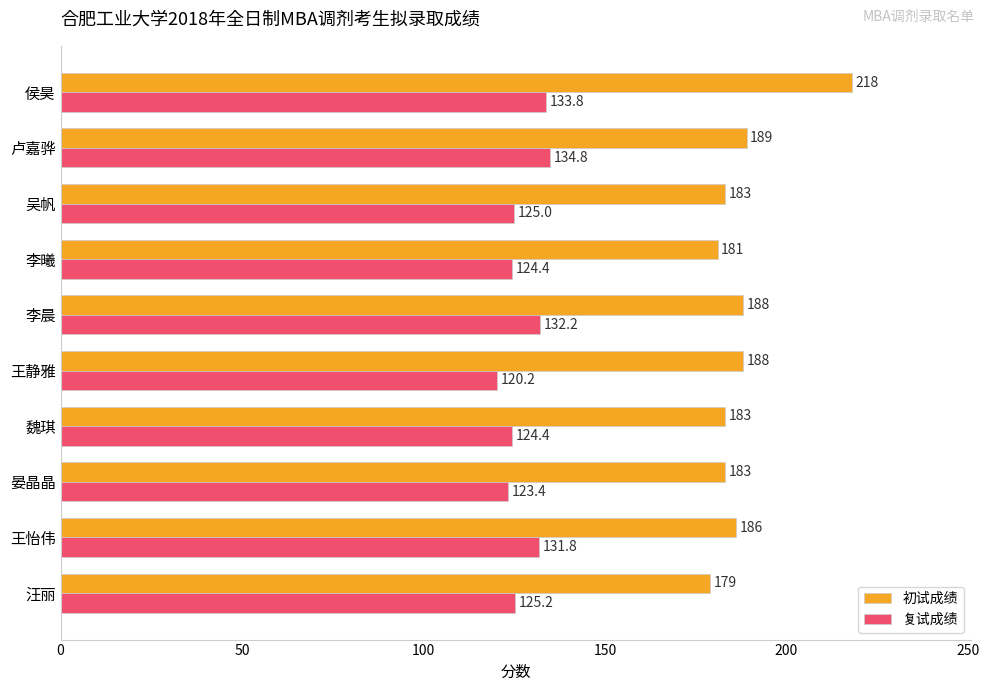

Between 吴帆 and 卢嘉骅, which series saw the biggest shift?

复试成绩